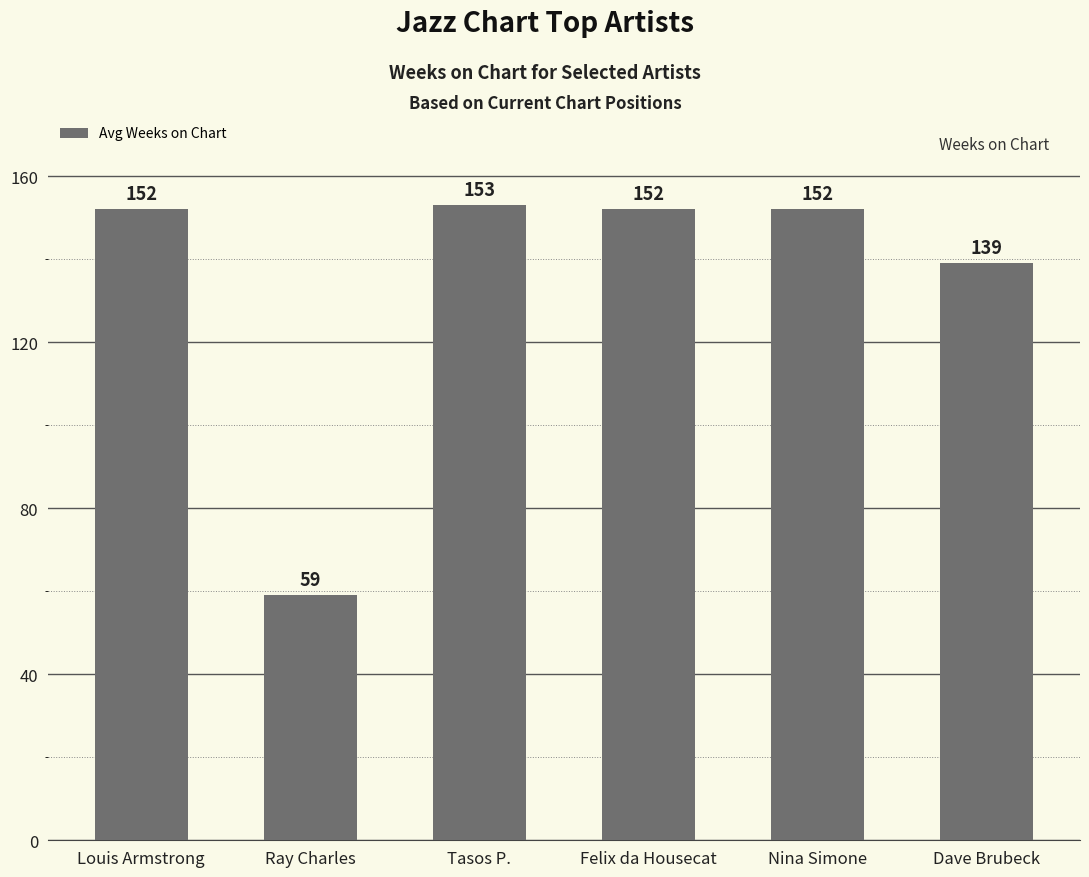

Reading right to left, transcribe all the data shown in this chart.

Dave Brubeck=139	Nina Simone=152	Felix da Housecat=152	Tasos P.=153	Ray Charles=59	Louis Armstrong=152